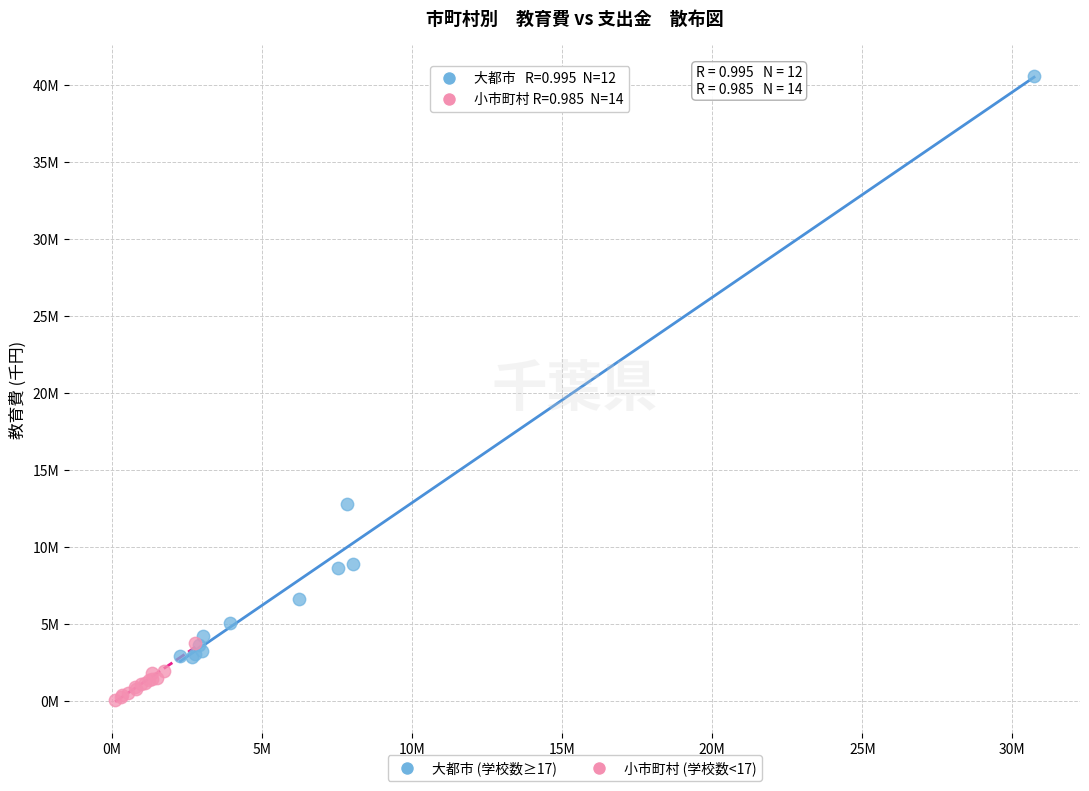

What are all the series names shown in the legend?

大都市 (学校数≥17), 小市町村 (学校数<17)